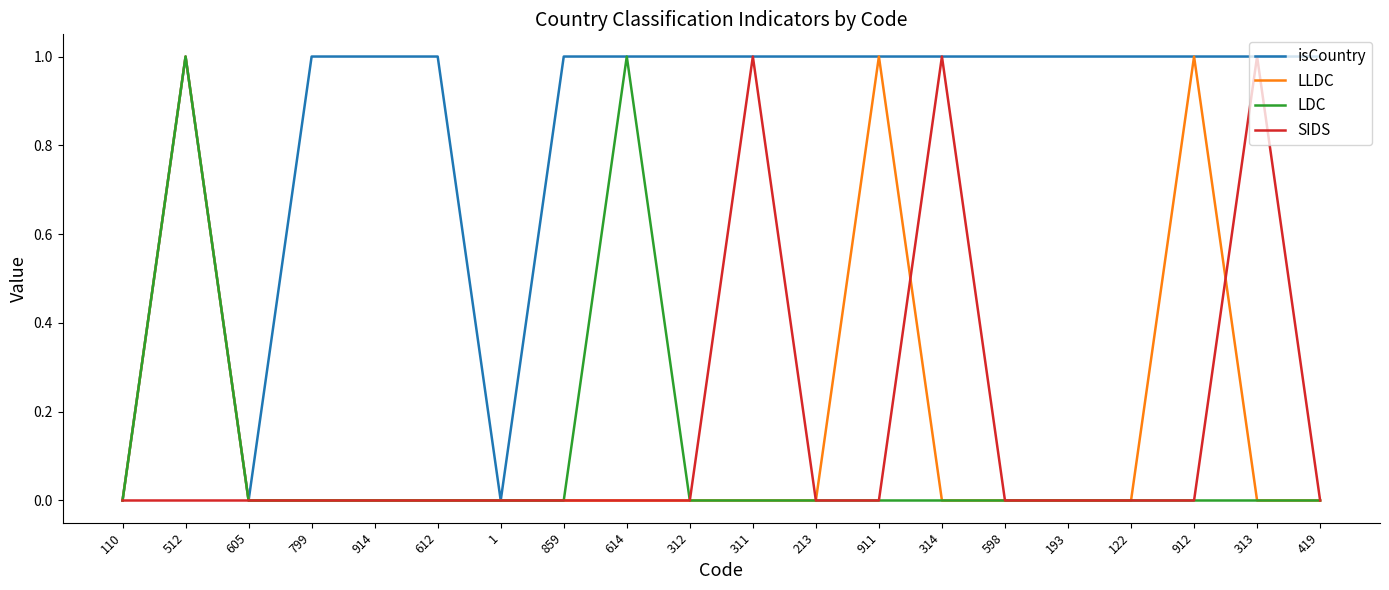

The LDC series shows 0 at 314. True or false?

True